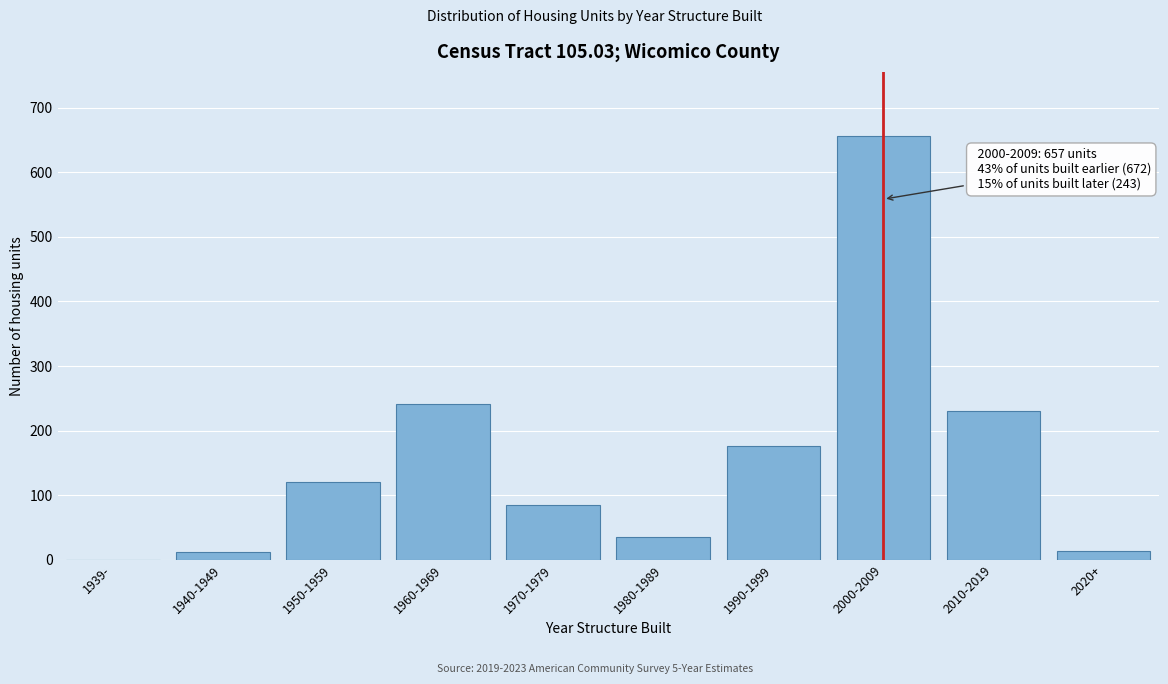

Read the value at 2010-2019.

230